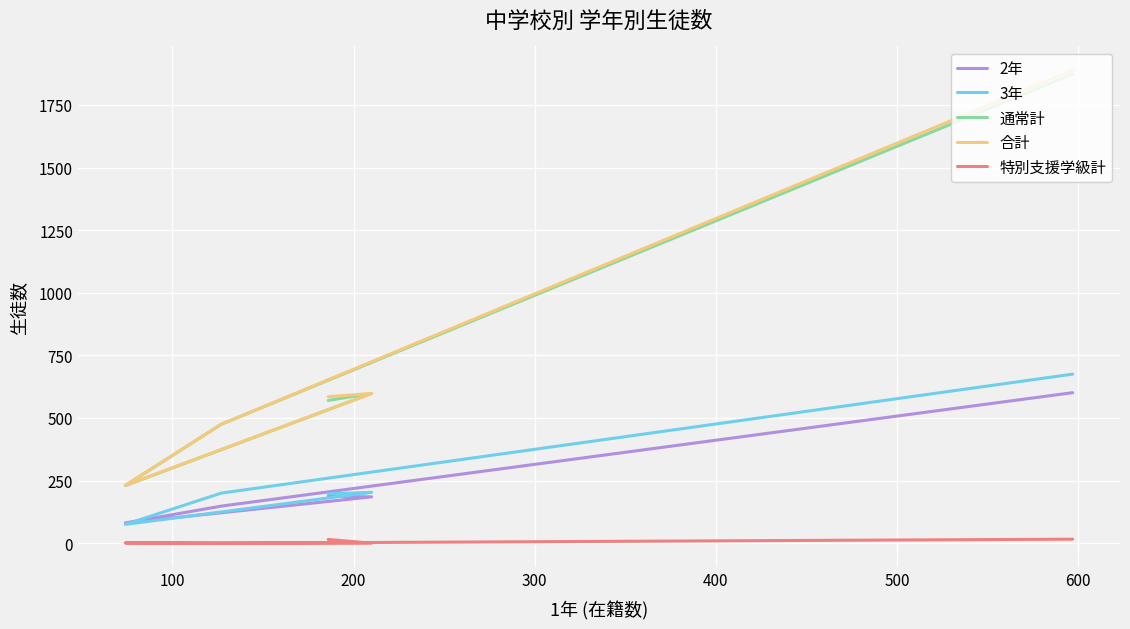

How many lines are shown in the chart?

5